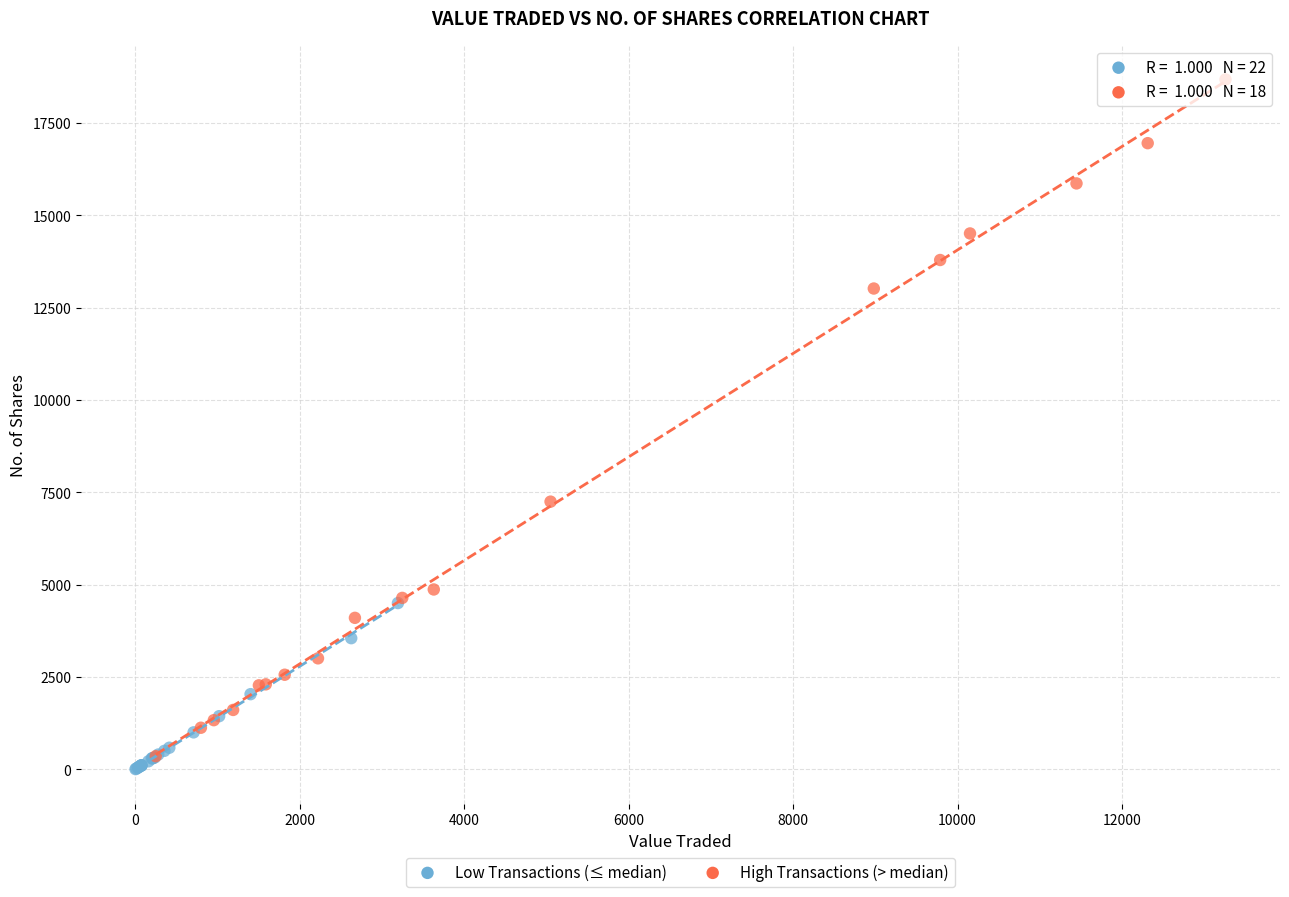

What are all the series names shown in the legend?

Low Transactions (≤ median), High Transactions (> median)